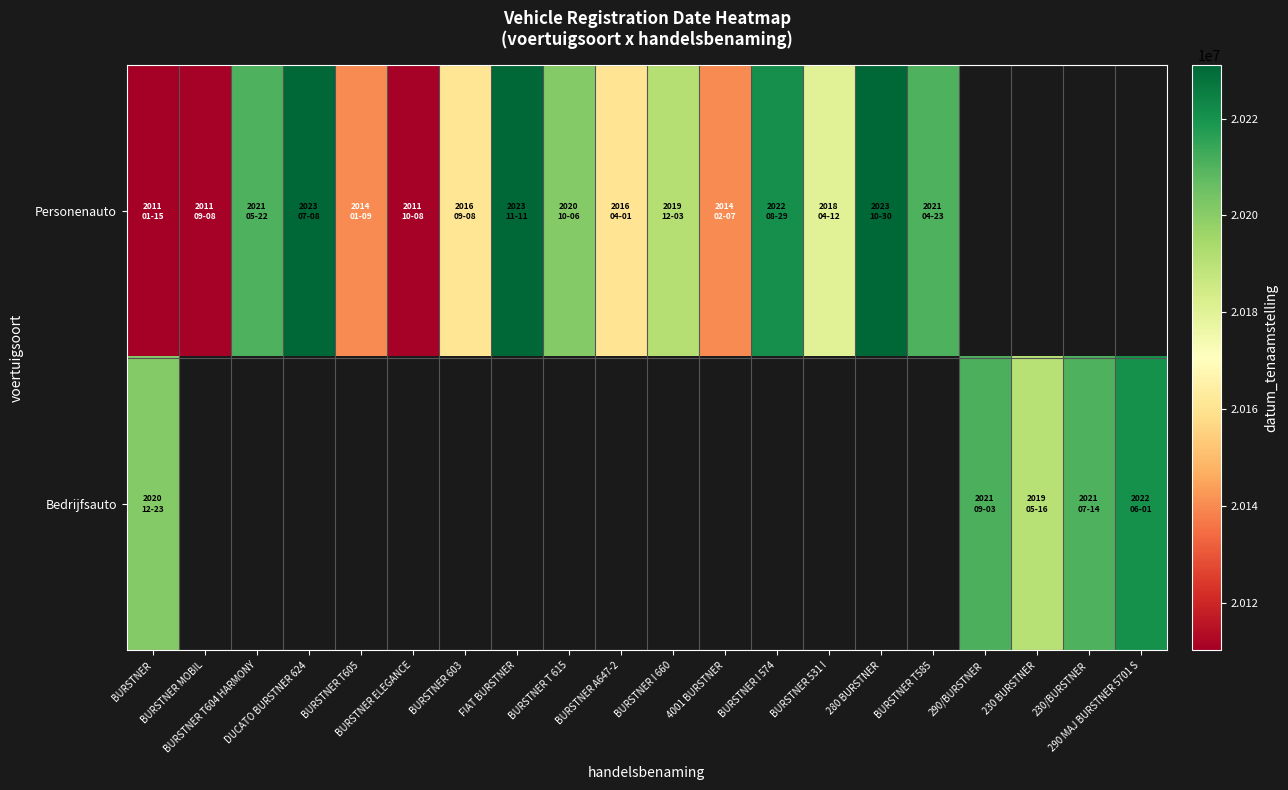

Which label corresponds to the smallest value in the chart?

BURSTNER